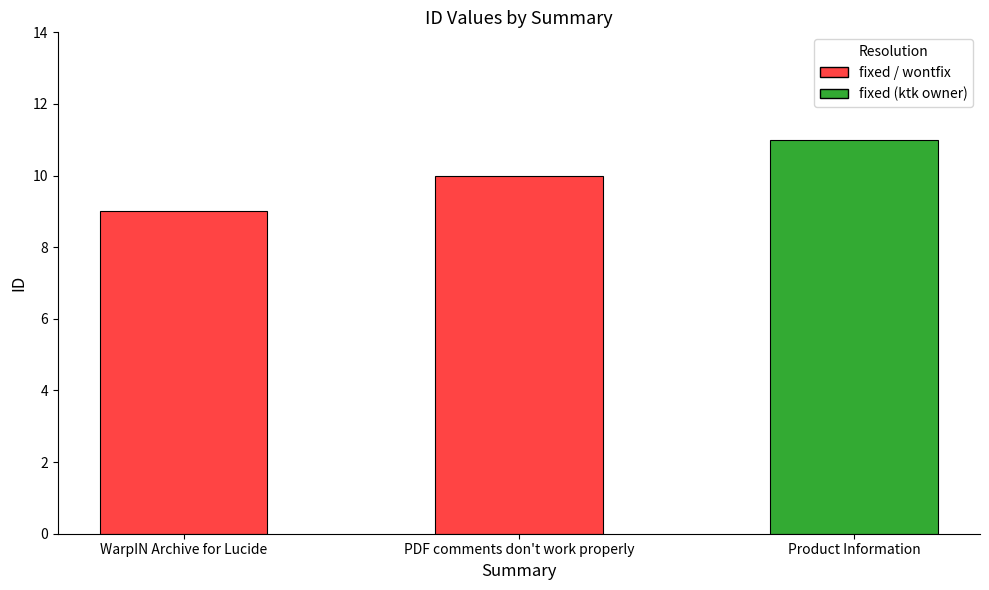

What is the difference between the maximum and minimum values?

2